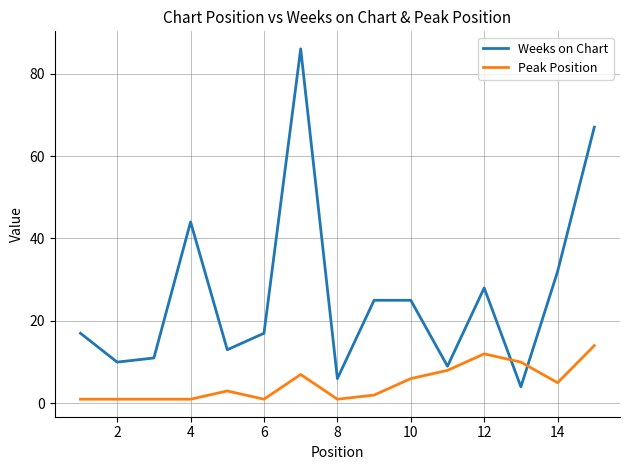

How many lines are shown in the chart?

2